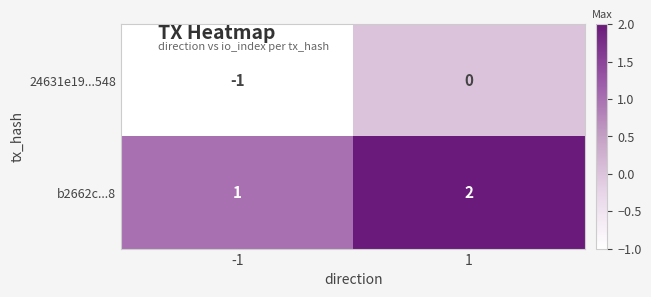

The b2662c...8 series shows 2 at -1. True or false?

False